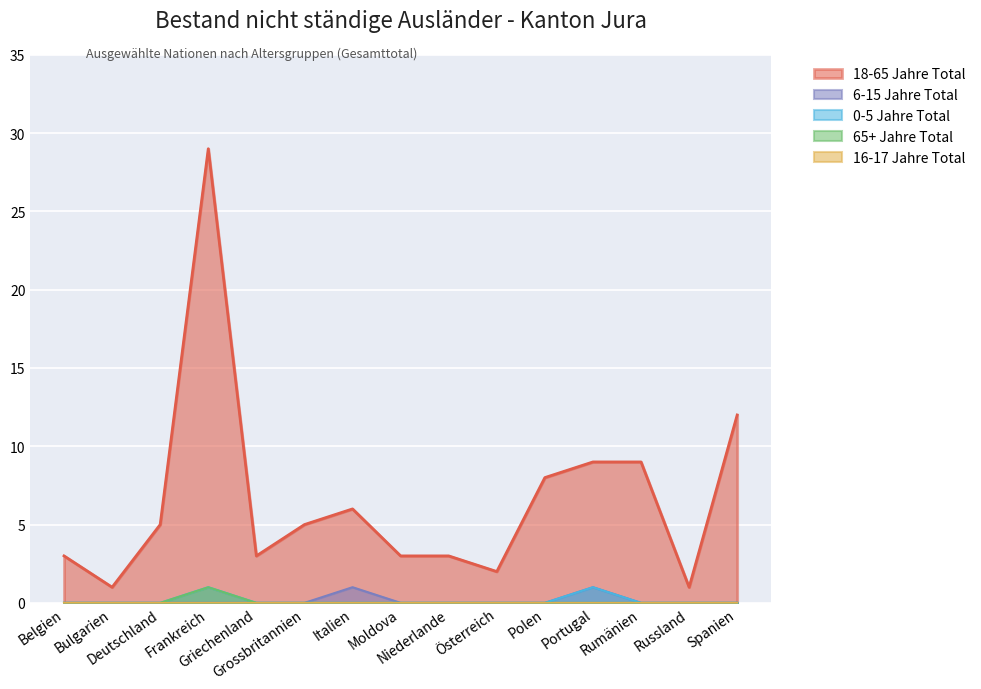

Which series has the largest total across all categories?

18-65 Jahre Total